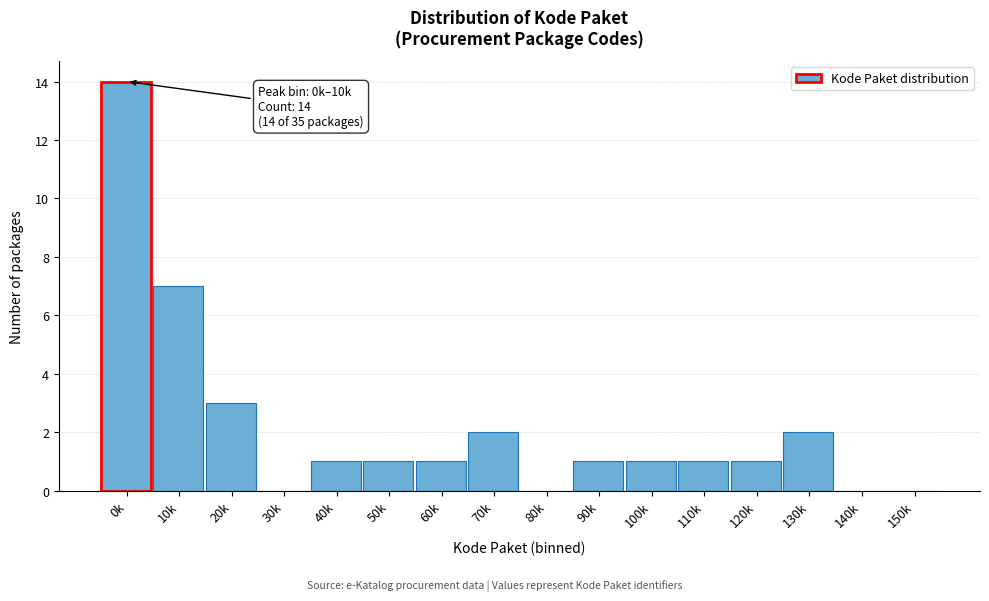

What is the sum of all values?

35